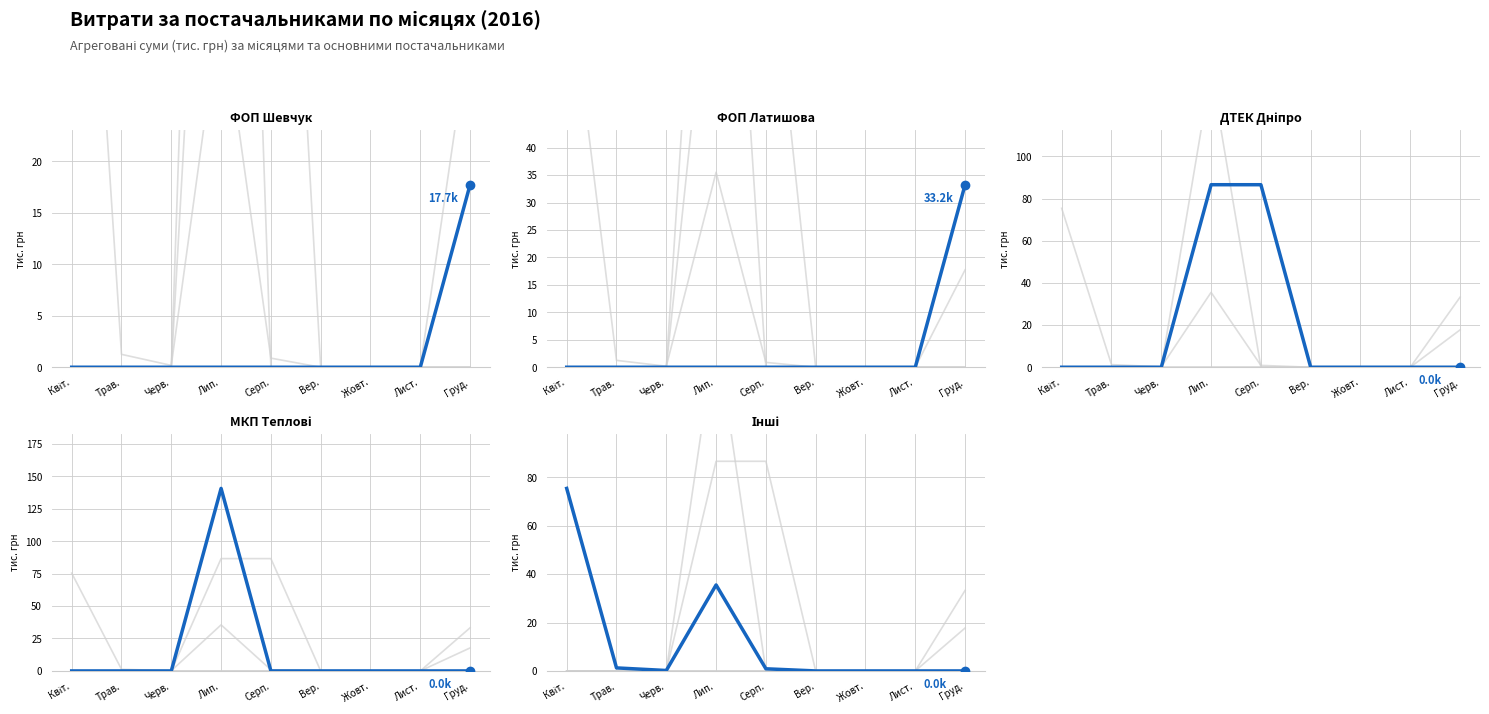

Between Вер. and Жовт., which series saw the biggest shift?

ФОП Шевчук